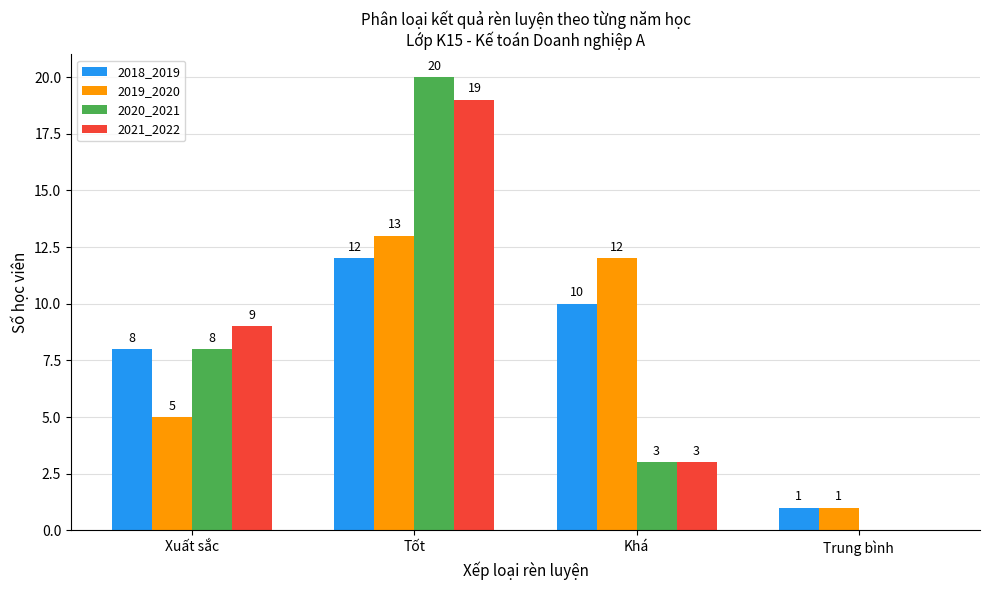

The value of 2021_2022 at Trung bình is 0. True or false?

True